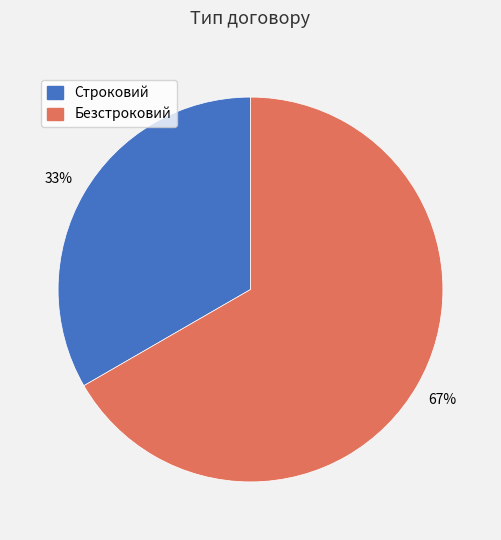

Count the number of slices in the pie.

2